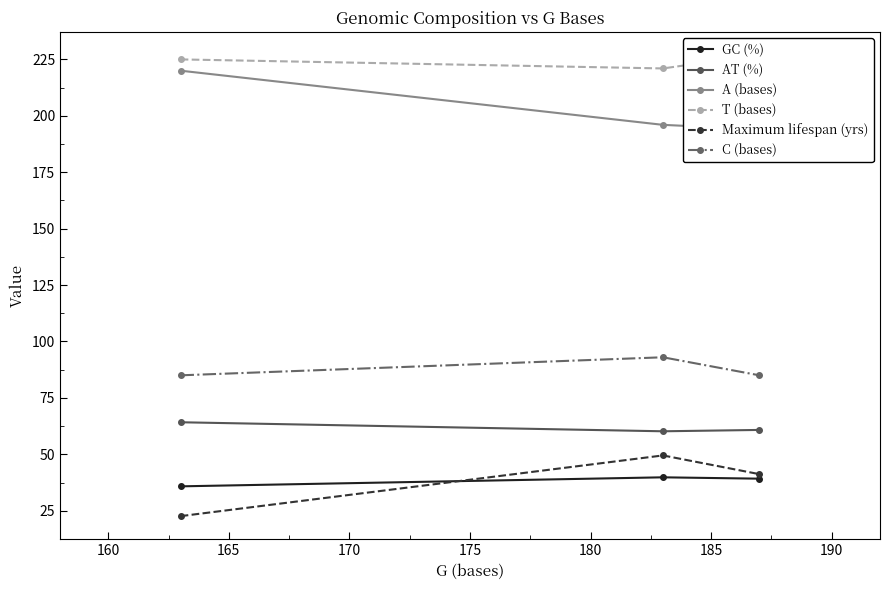

What is the highest value of the C (bases) series?

93.0